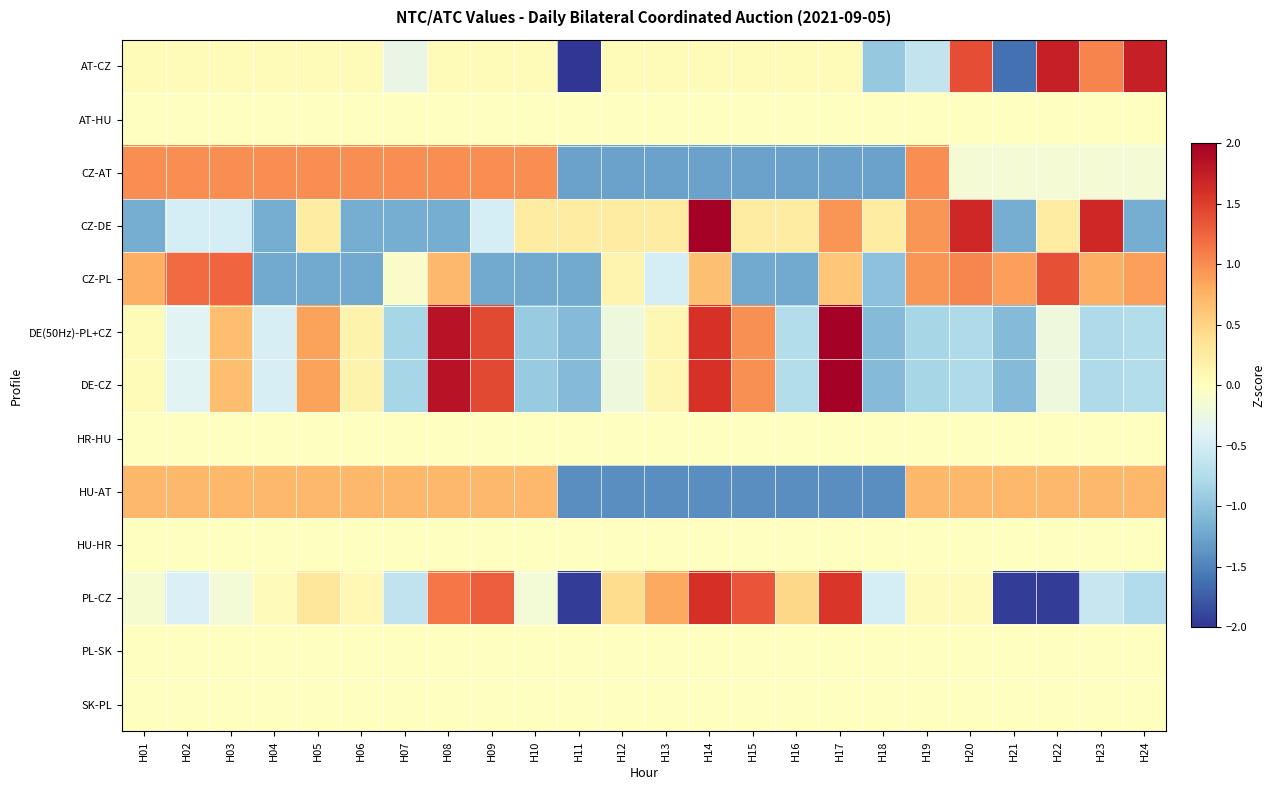

At how many categories does at least one series exceed -1?

24